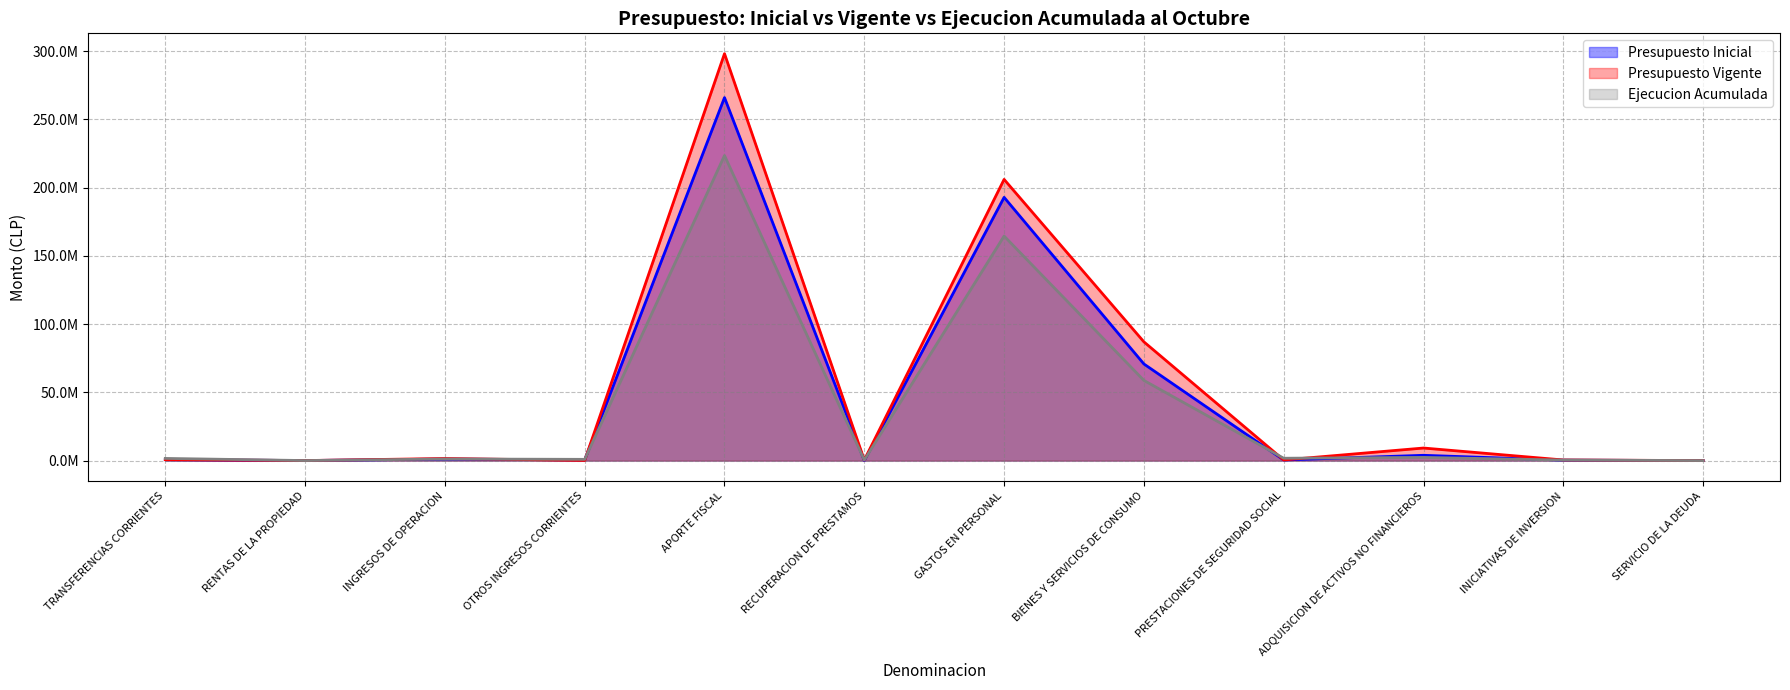

How many interior local peaks does the Ejecucion Acumulada series have?

4